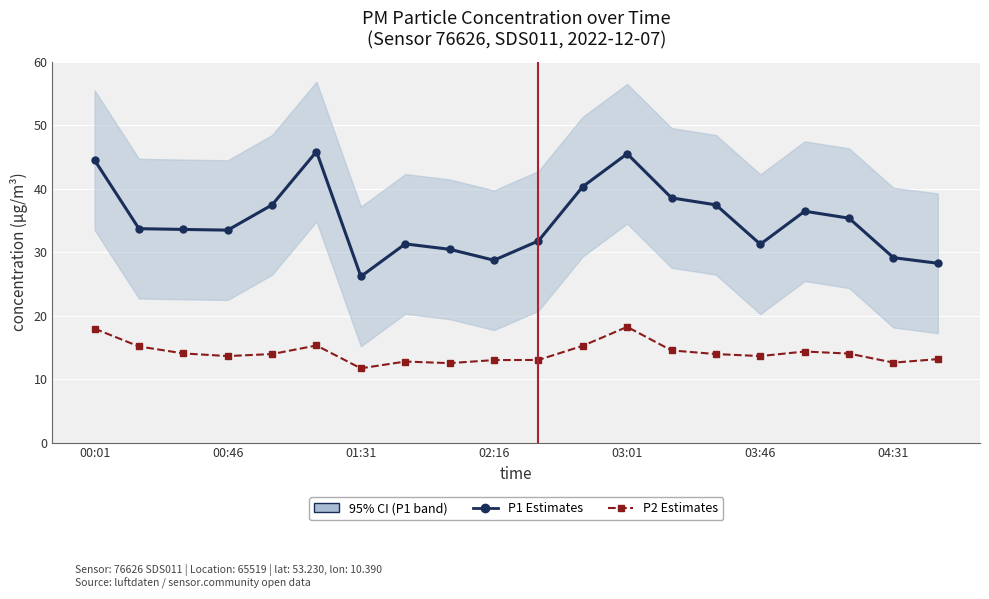

True or false: P1 Estimates has more than 0 interior local peaks.

True